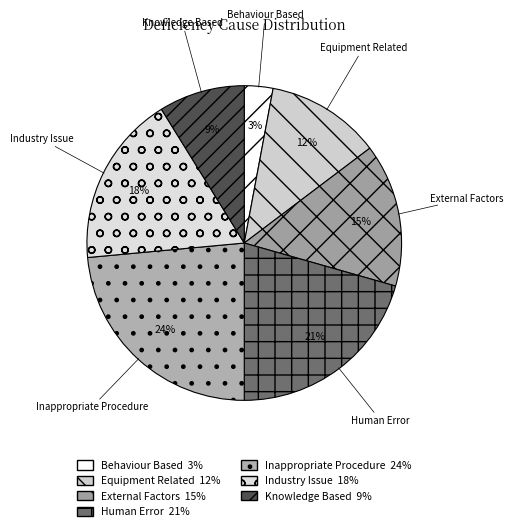

Which slice is the smallest?

Behaviour Based